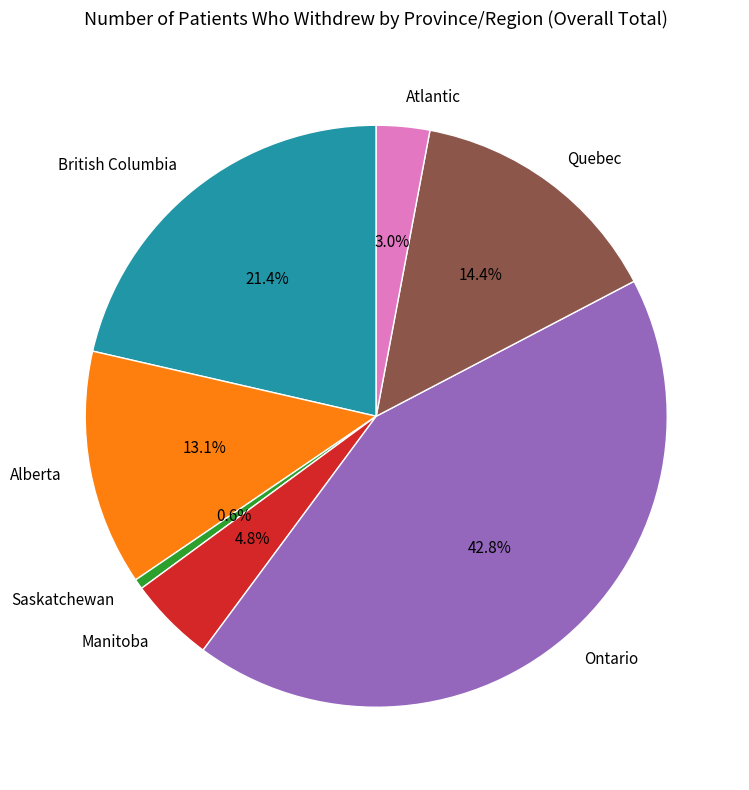

Is Atlantic the majority of the pie?

No